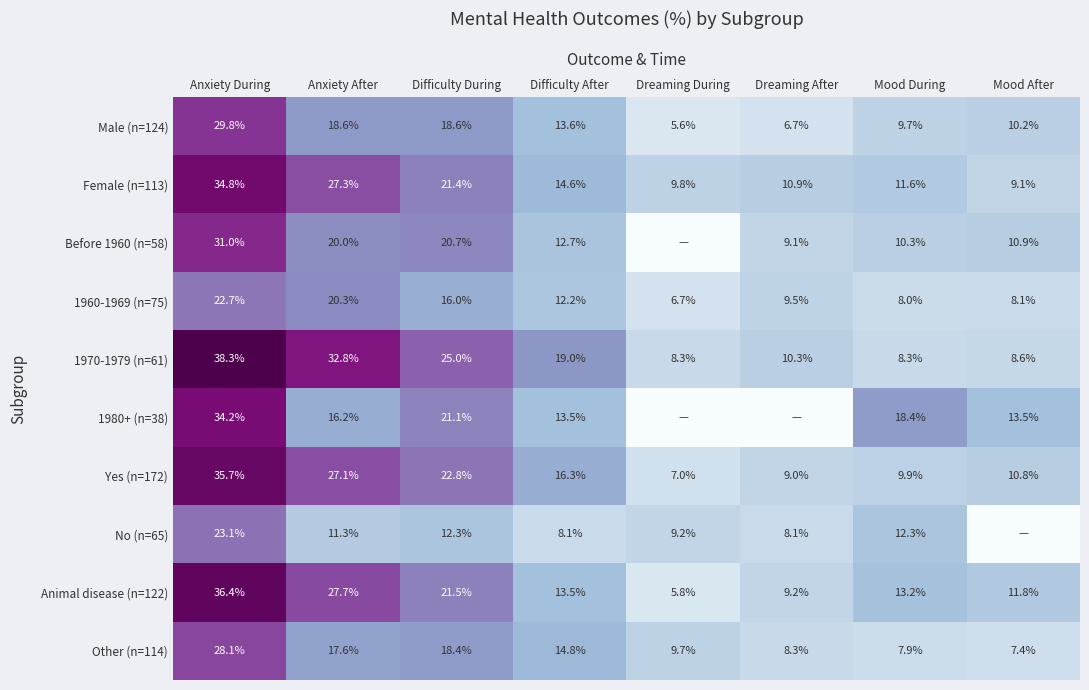

What is the minimum value for Yes (n=172)?

7.0